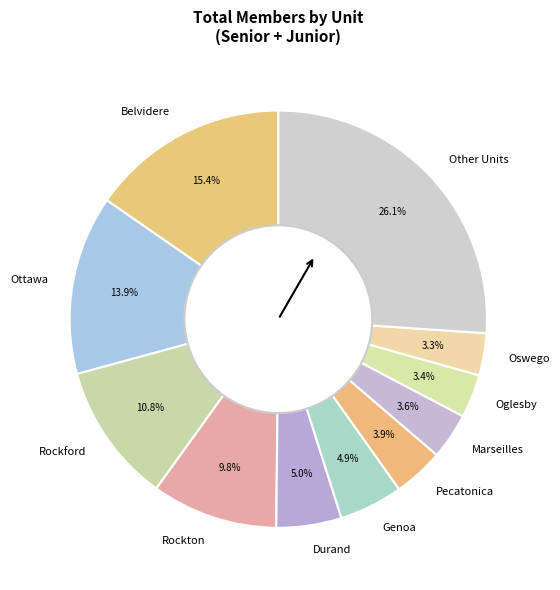

Is there a majority slice in this chart?

No